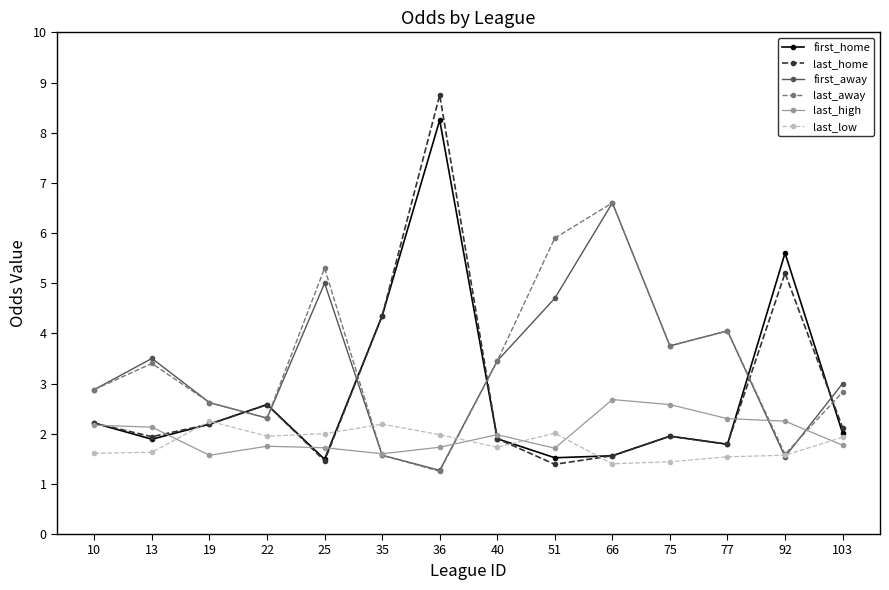

What is the greatest value displayed?

8.8